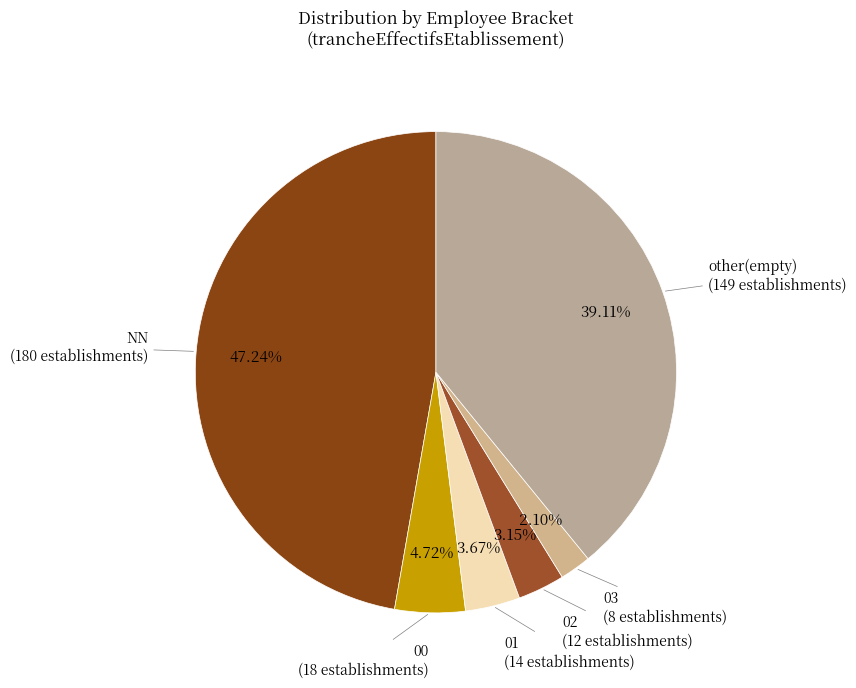

Count the number of slices in the pie.

6